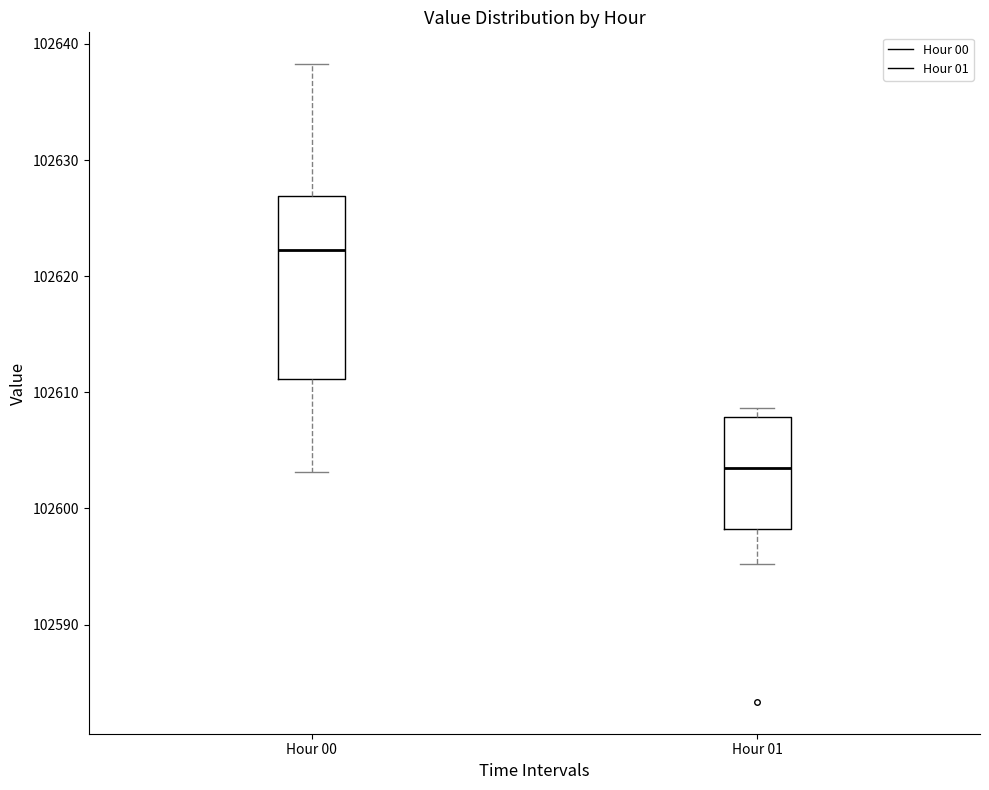

Reading left to right, transcribe this box plot: for each box, give where its median line is, the range the box spans, and where its two whiskers end, as read against the y-axis. The values are not printed on the chart, so give them approximately, as read against the axis.

Hour 00: median 102622, box 102611 to 102627, whiskers 102603 to 102638
Hour 01: median 102603, box 102598 to 102608, whiskers 102595 to 102609